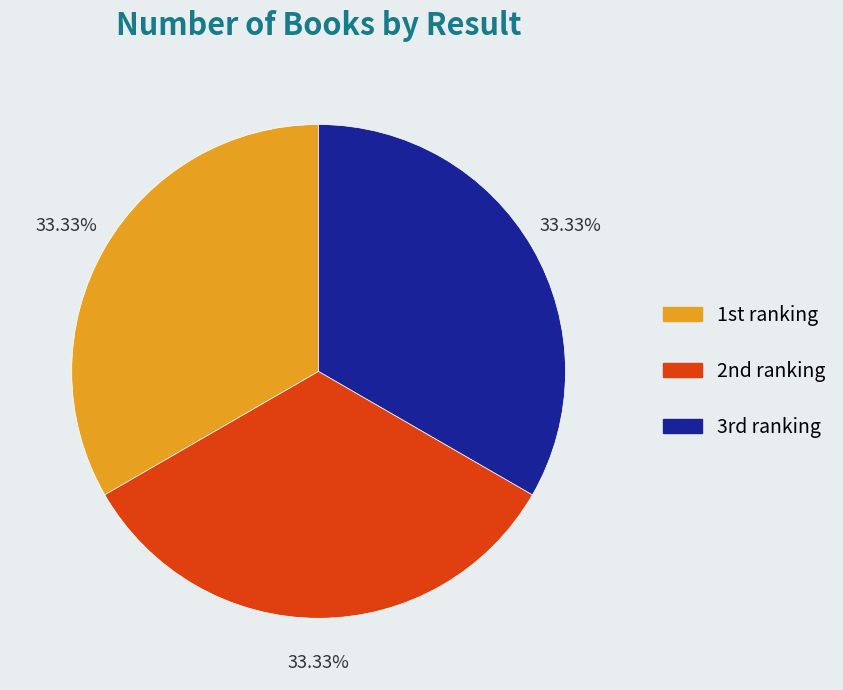

Is there a majority slice in this chart?

No